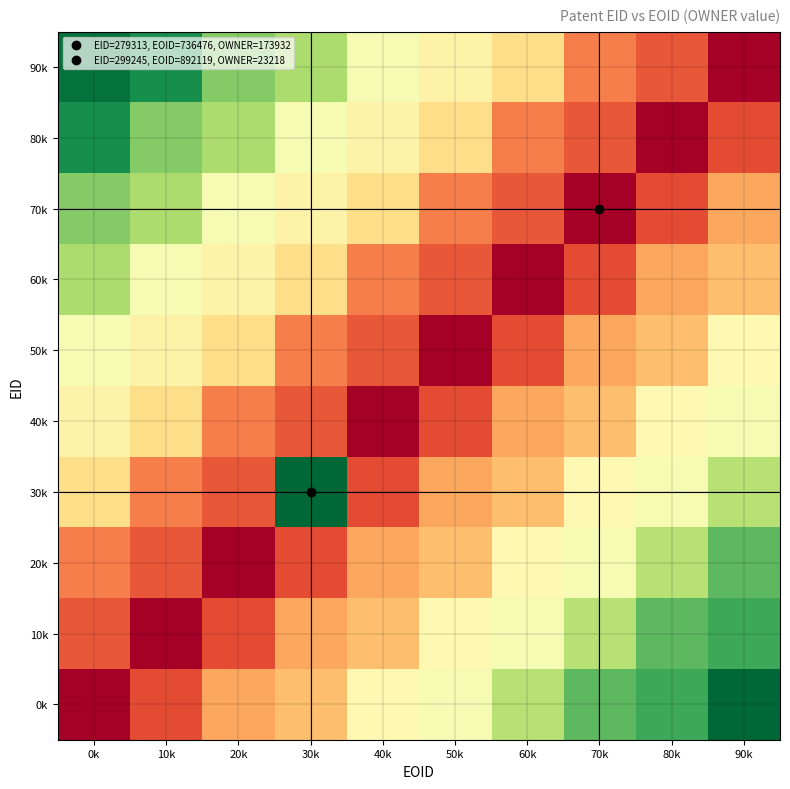

Reading left to right, extract all data points from this chart.

0k: 0k=0.0	10k=0.1	20k=0.3	30k=0.3	40k=0.5	50k=0.5	60k=0.6	70k=0.8	80k=0.8	90k=1.0
10k: 0k=0.2	10k=0.0	20k=0.1	30k=0.3	40k=0.3	50k=0.5	60k=0.5	70k=0.6	80k=0.8	90k=0.8
20k: 0k=0.2	10k=0.2	20k=0.0	30k=0.1	40k=0.3	50k=0.3	60k=0.5	70k=0.5	80k=0.6	90k=0.8
30k: 0k=0.4	10k=0.2	20k=0.2	30k=1.0	40k=0.1	50k=0.3	60k=0.3	70k=0.5	80k=0.5	90k=0.6
40k: 0k=0.4	10k=0.4	20k=0.2	30k=0.2	40k=0.0	50k=0.1	60k=0.3	70k=0.3	80k=0.5	90k=0.5
50k: 0k=0.5	10k=0.4	20k=0.4	30k=0.2	40k=0.2	50k=0.0	60k=0.1	70k=0.3	80k=0.3	90k=0.5
60k: 0k=0.7	10k=0.5	20k=0.4	30k=0.4	40k=0.2	50k=0.2	60k=0.0	70k=0.1	80k=0.3	90k=0.3
70k: 0k=0.7	10k=0.7	20k=0.5	30k=0.4	40k=0.4	50k=0.2	60k=0.2	70k=0.0	80k=0.1	90k=0.3
80k: 0k=0.9	10k=0.7	20k=0.7	30k=0.5	40k=0.4	50k=0.4	60k=0.2	70k=0.2	80k=0.0	90k=0.1
90k: 0k=0.9	10k=0.9	20k=0.7	30k=0.7	40k=0.5	50k=0.4	60k=0.4	70k=0.2	80k=0.2	90k=0.0